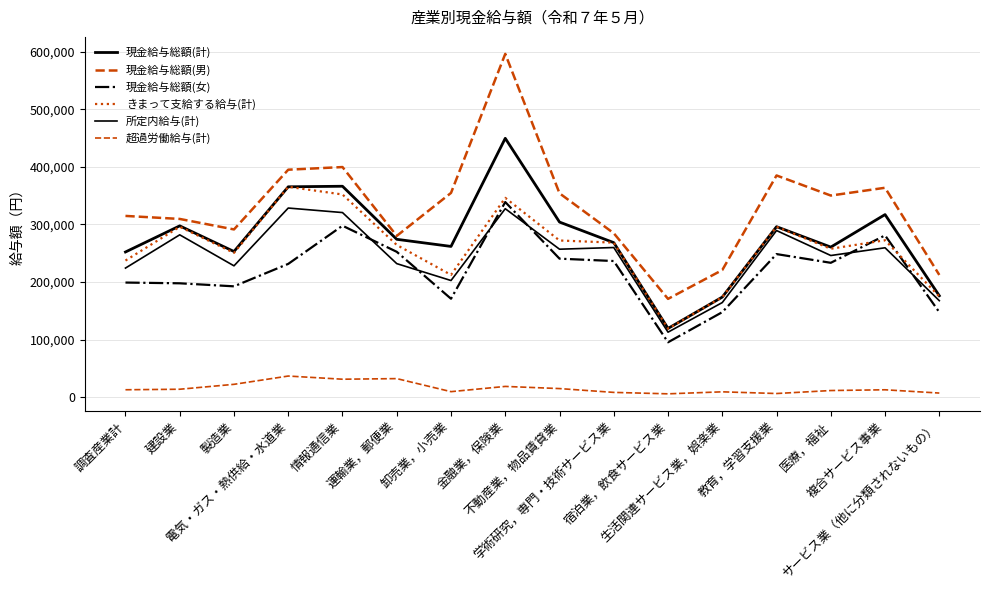

How many lines are shown in the chart?

6